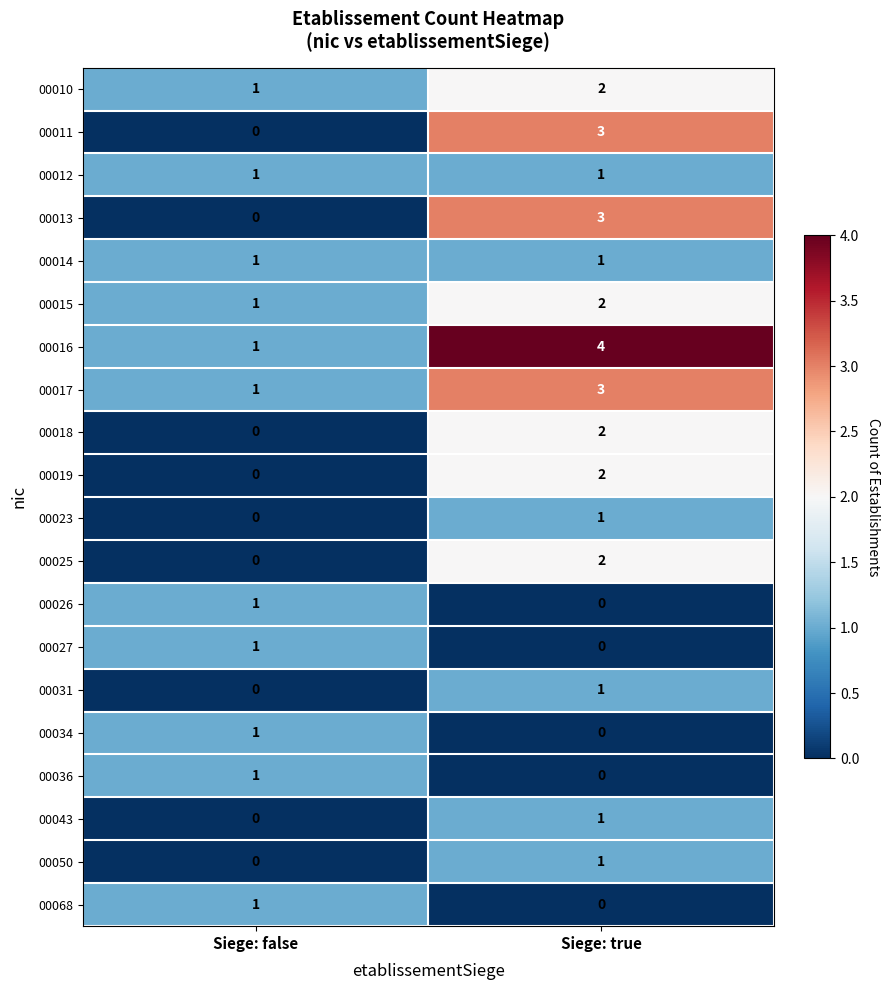

True or false: 00031 has a value of 0 at Siege: false.

True